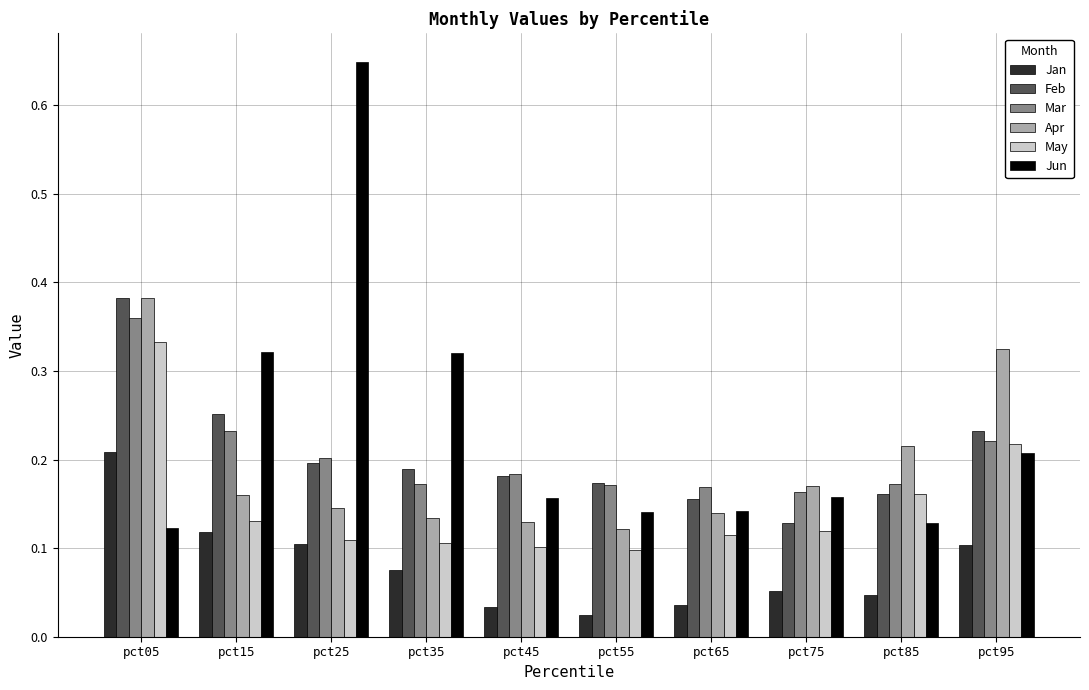

How many series are shown in this chart?

6